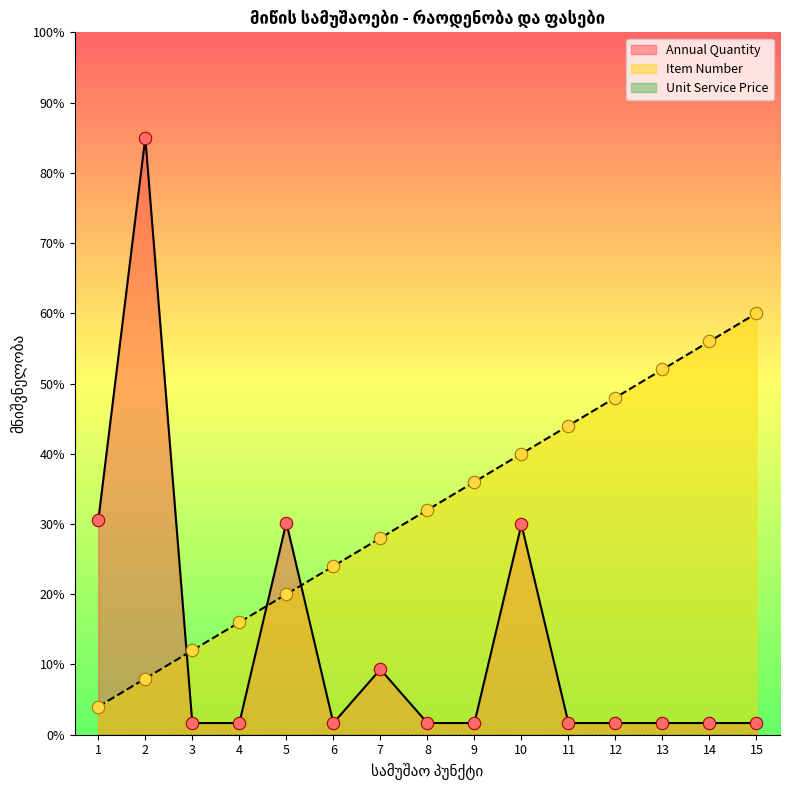

Is the value of Annual Quantity at 9 greater than the value of Item Number at 10?

No